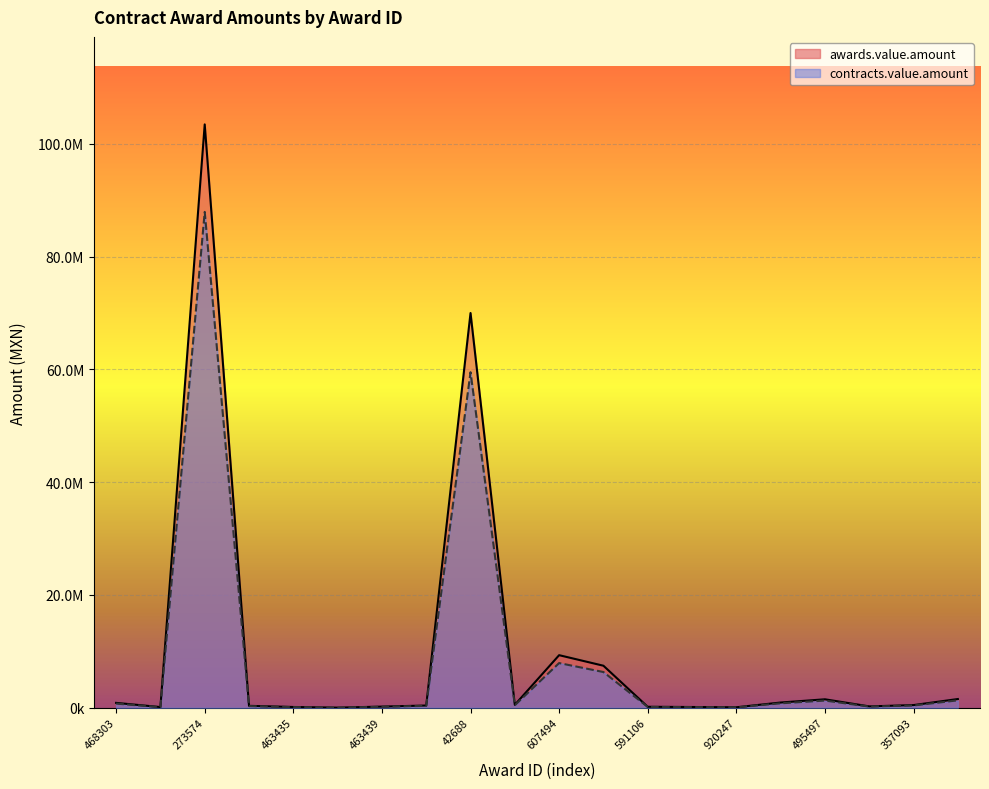

Which category has the lowest value in the awards.value.amount series?

463437